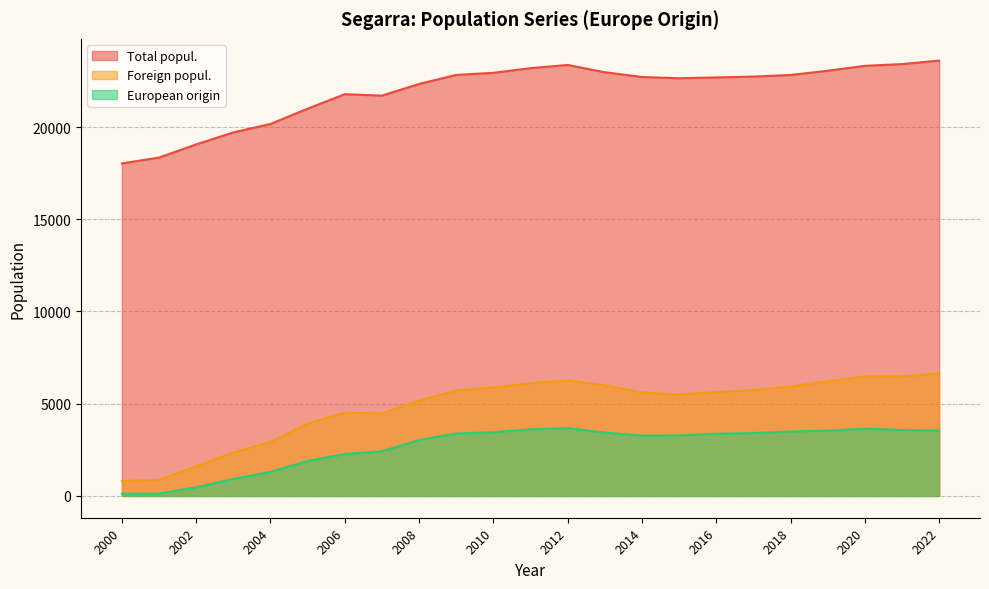

Which series has the largest total across all categories?

Total popul.